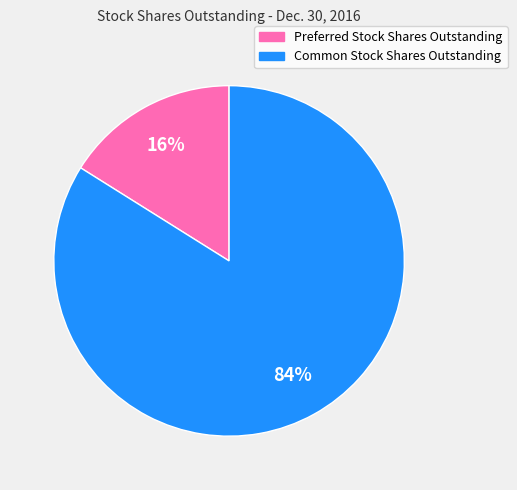

To the nearest percent, what is the combined percentage of Common Stock Shares Outstanding and Preferred Stock Shares Outstanding?

100%